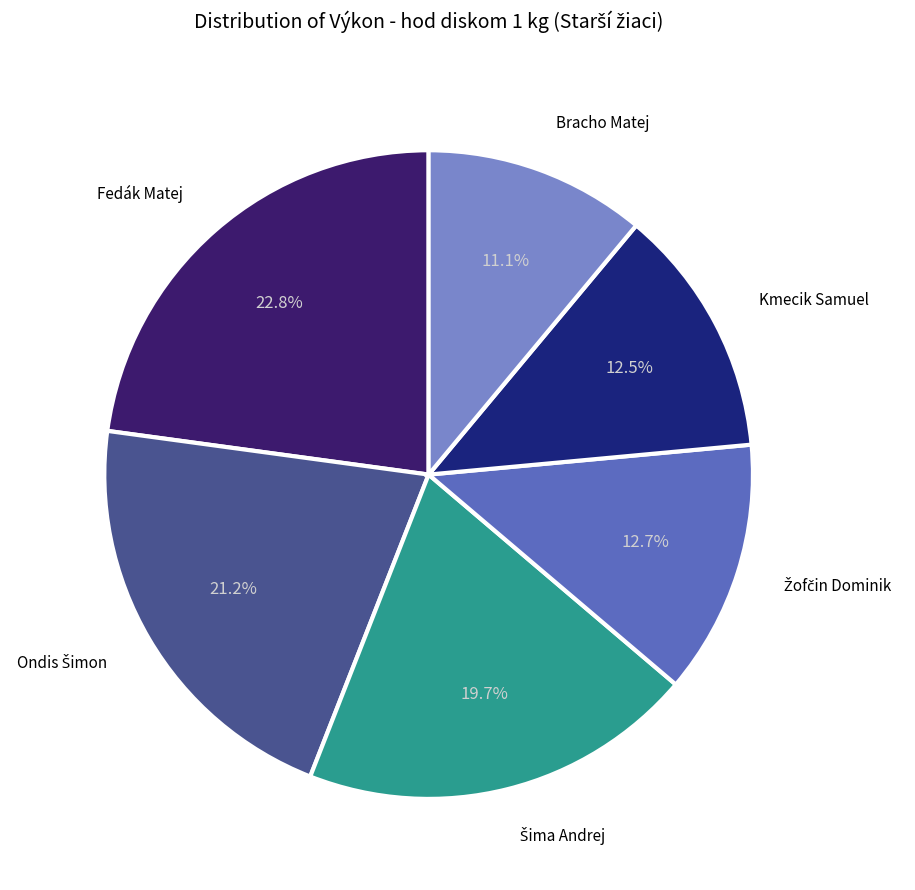

Which slice is the largest?

Fedák Matej